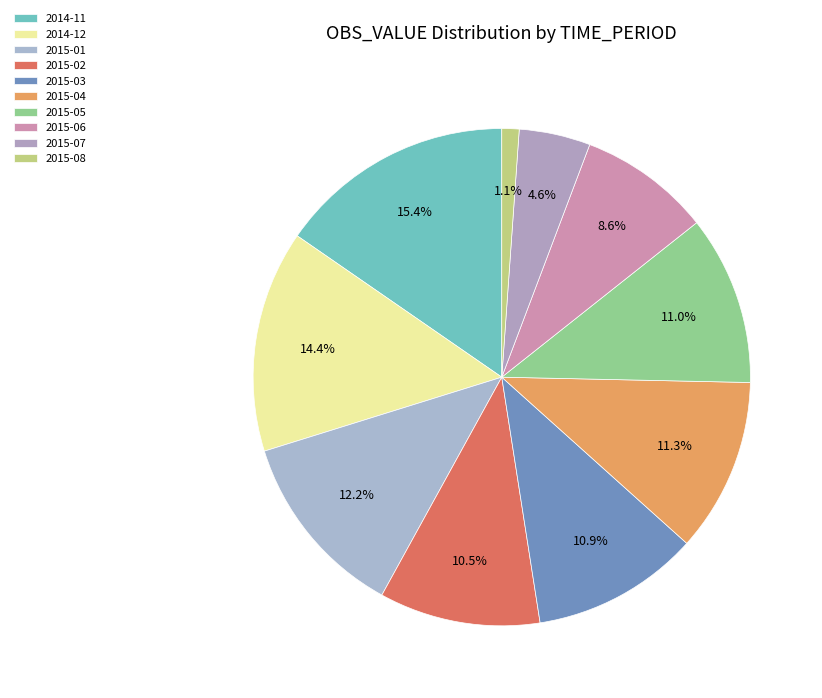

To the nearest percent, what portion does 2015-03 represent?

11%